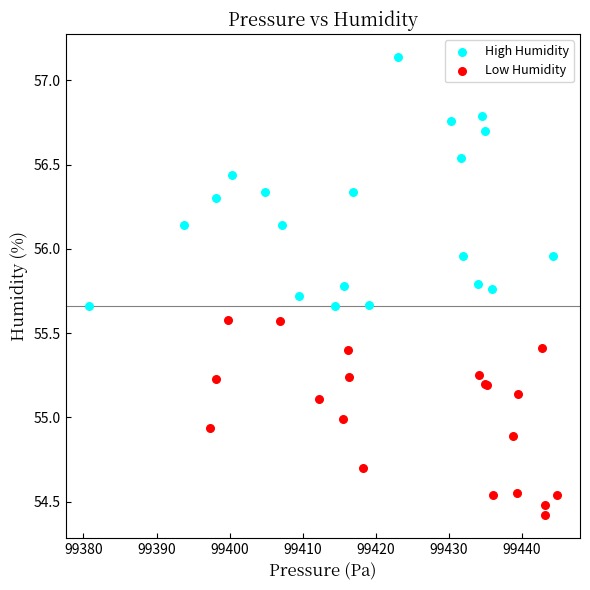

Which series has the largest Y range (max minus min)?

High Humidity